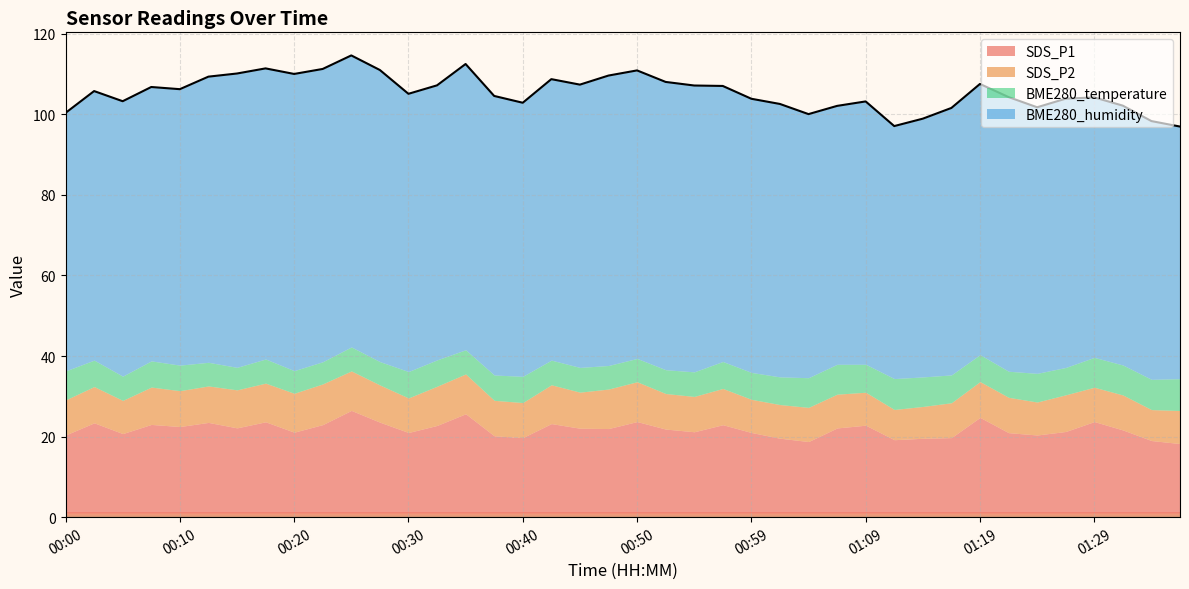

What are all the series names shown in the legend?

SDS_P1, SDS_P2, BME280_temperature, BME280_humidity